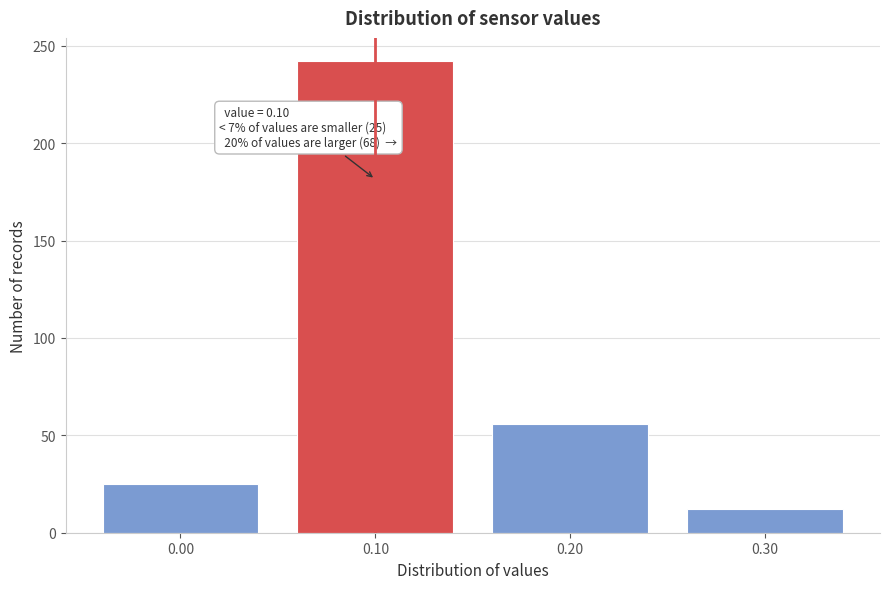

Over which range of the x-axis is the bar tallest?

0.05 to 0.15